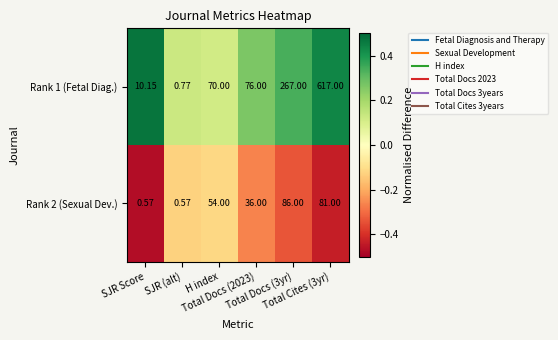

What is the spread (max minus min) of values at Total Docs (3yr)?

181.0